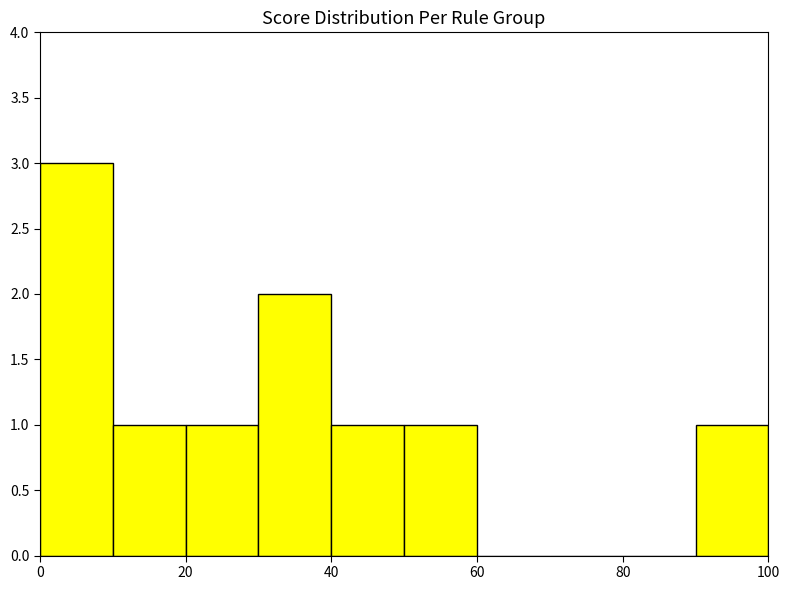

Reading left to right, list every bar in this chart as the range it spans on the x-axis followed by its height. The values are not printed on the chart, so give them approximately, as read against the axis.

0 to 10: 3
10 to 20: 1
20 to 30: 1
30 to 40: 2
40 to 50: 1
50 to 60: 1
60 to 70: 0
70 to 80: 0
80 to 90: 0
90 to 100: 1